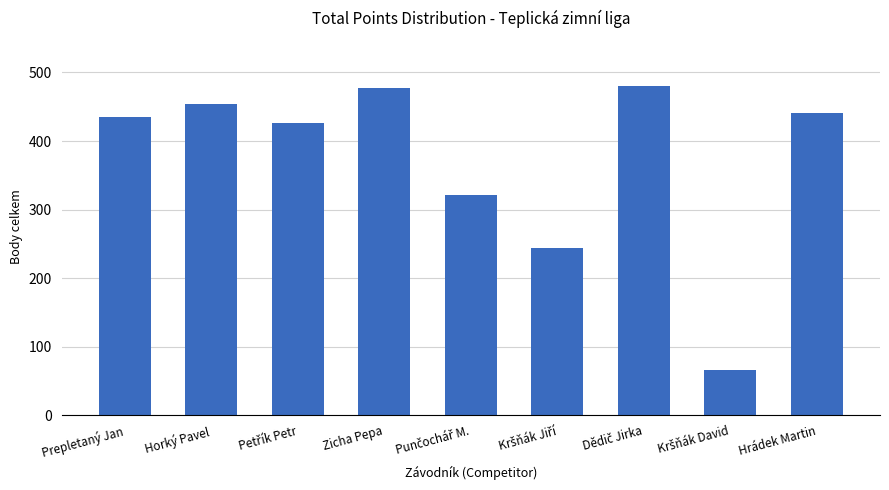

What is the greatest value displayed?

479.6